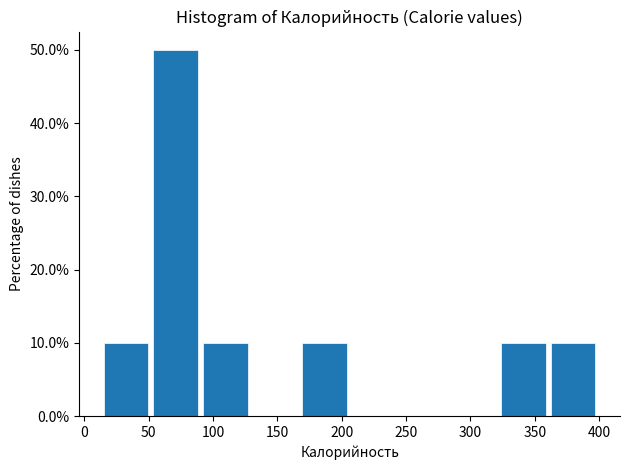

What is the height of the bar covering 90 to 130 on the x-axis? Neither the bar edges nor the heights are printed on the chart, so give them approximately, as read against the axes.

10